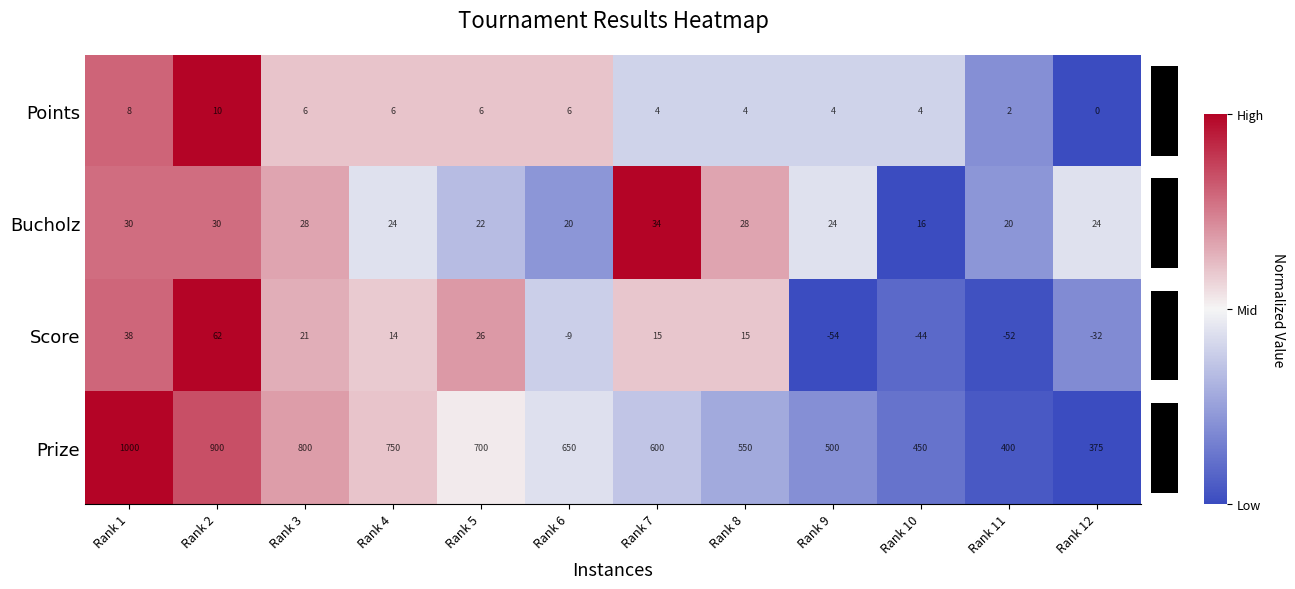

At which category does the chart reach its peak across all series?

Rank 1